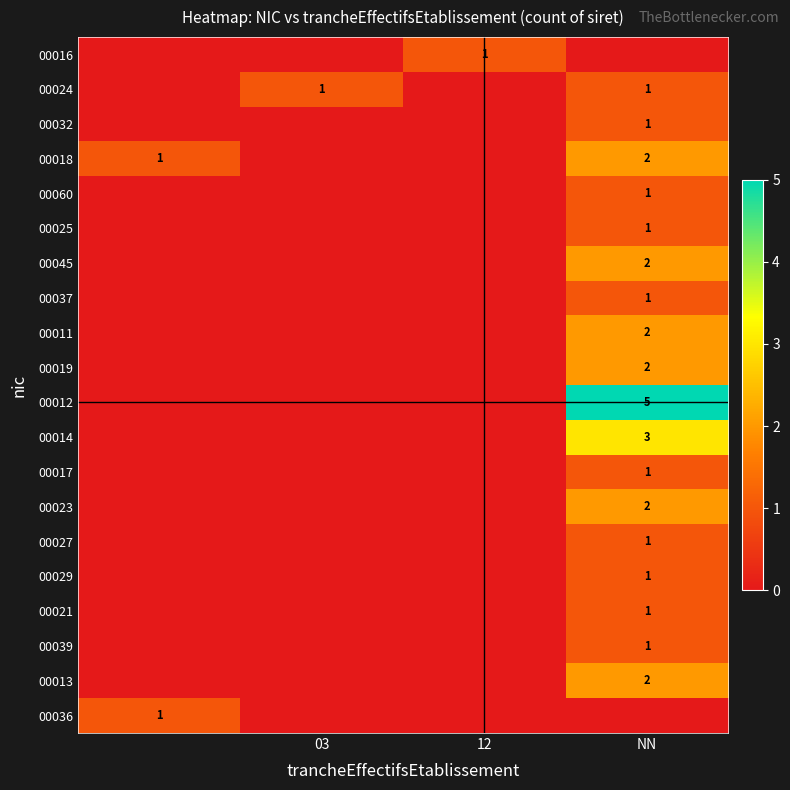

What is the maximum value for 00016?

1